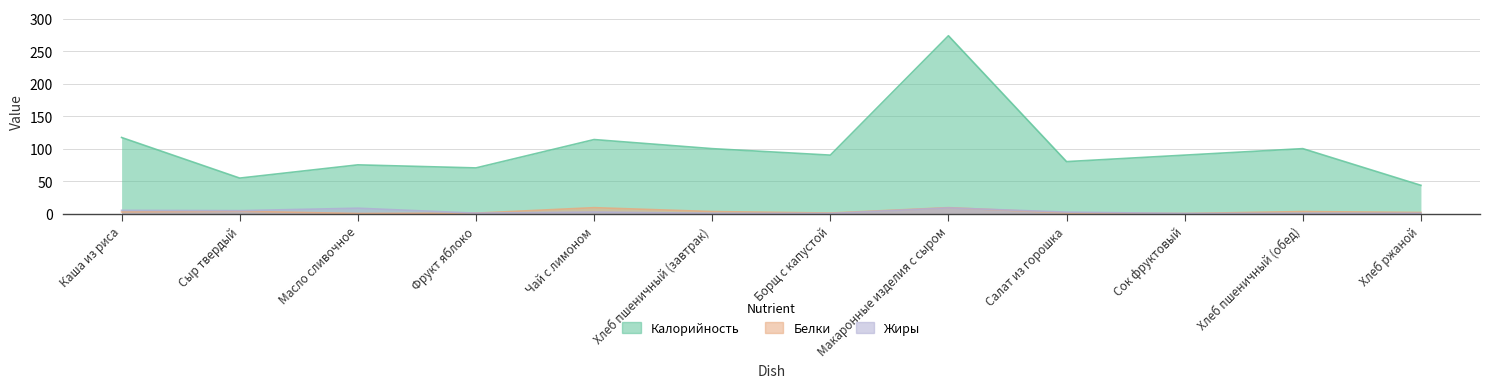

How many values in the Белки series are below 2?

6